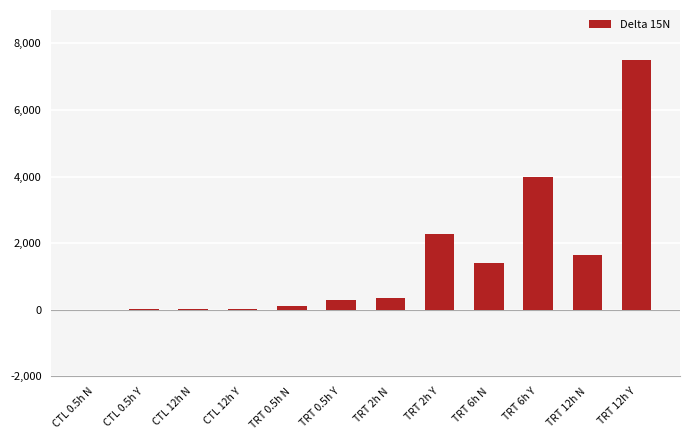

The value at TRT 6h Y is 2225.0. True or false?

False